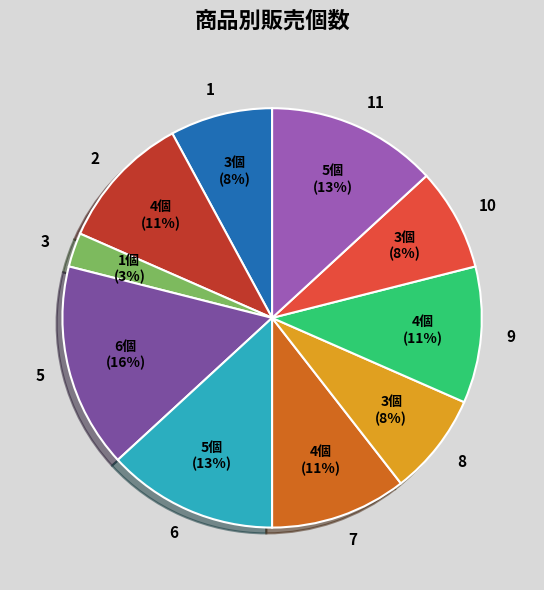

Do 5 and 9 together represent more than half of the pie?

No